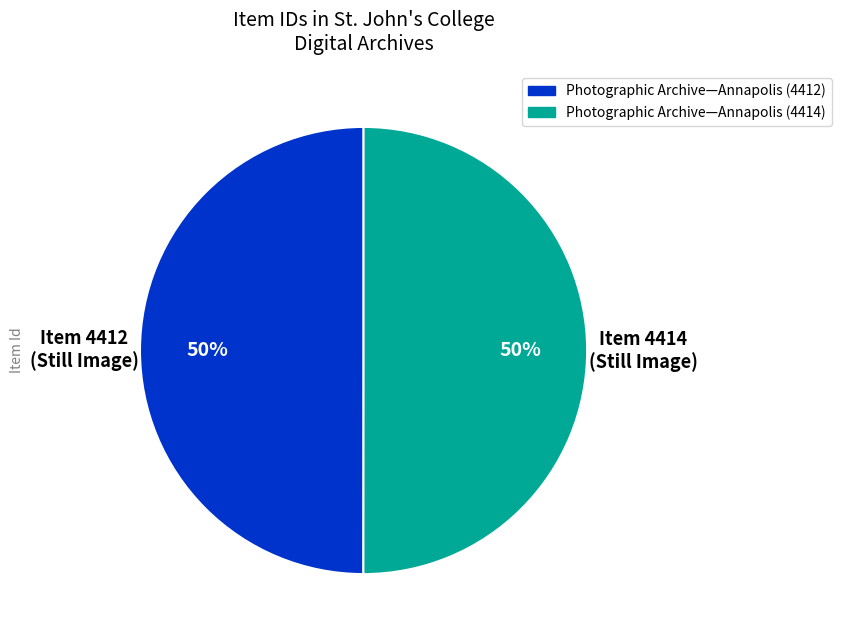

To the nearest percent, what portion does Photographic Archive—Annapolis (4412) represent?

50%